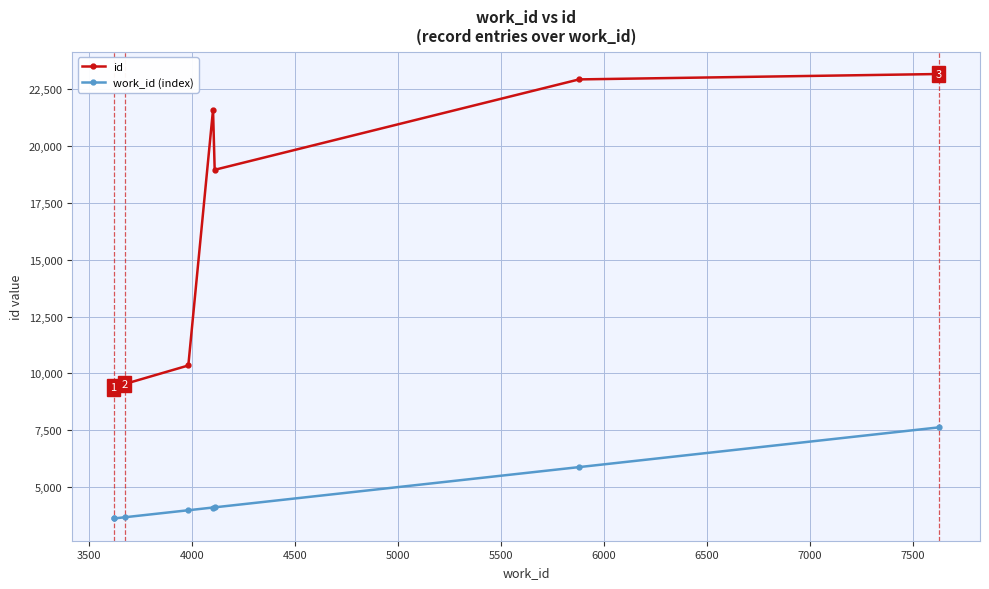

True or false: id and work_id (index) intersect in this chart.

False